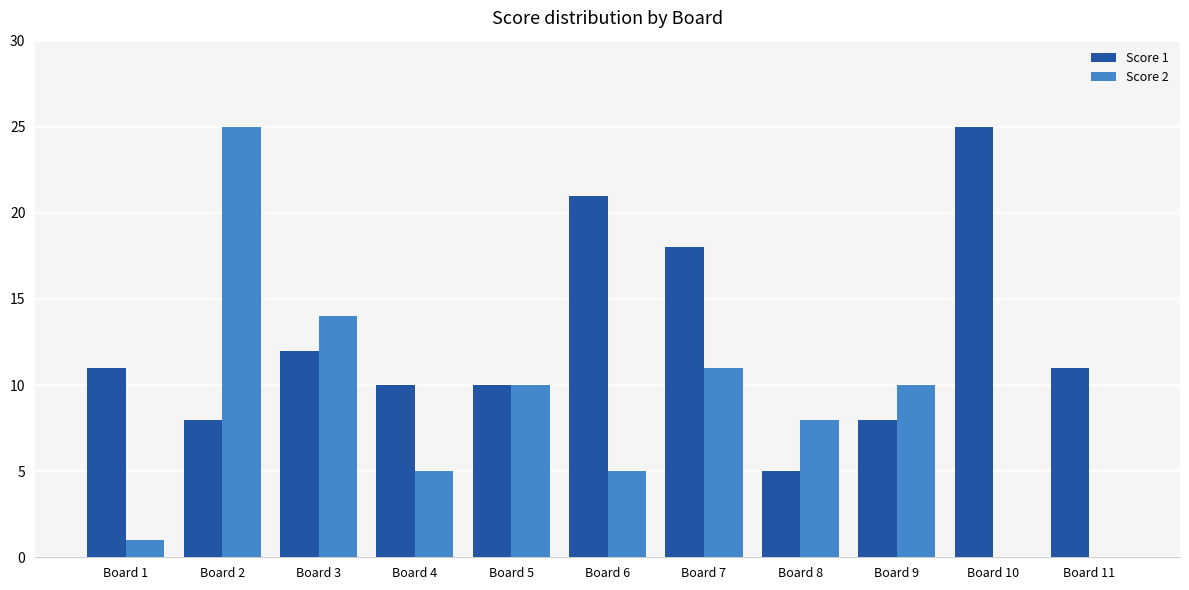

At which category is the sum across all series the highest?

Board 2